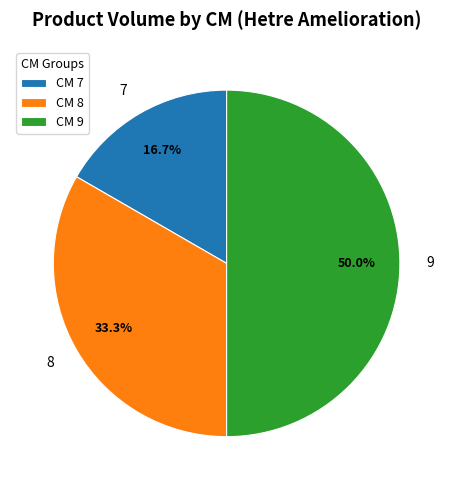

Which category has the biggest portion of the pie?

9